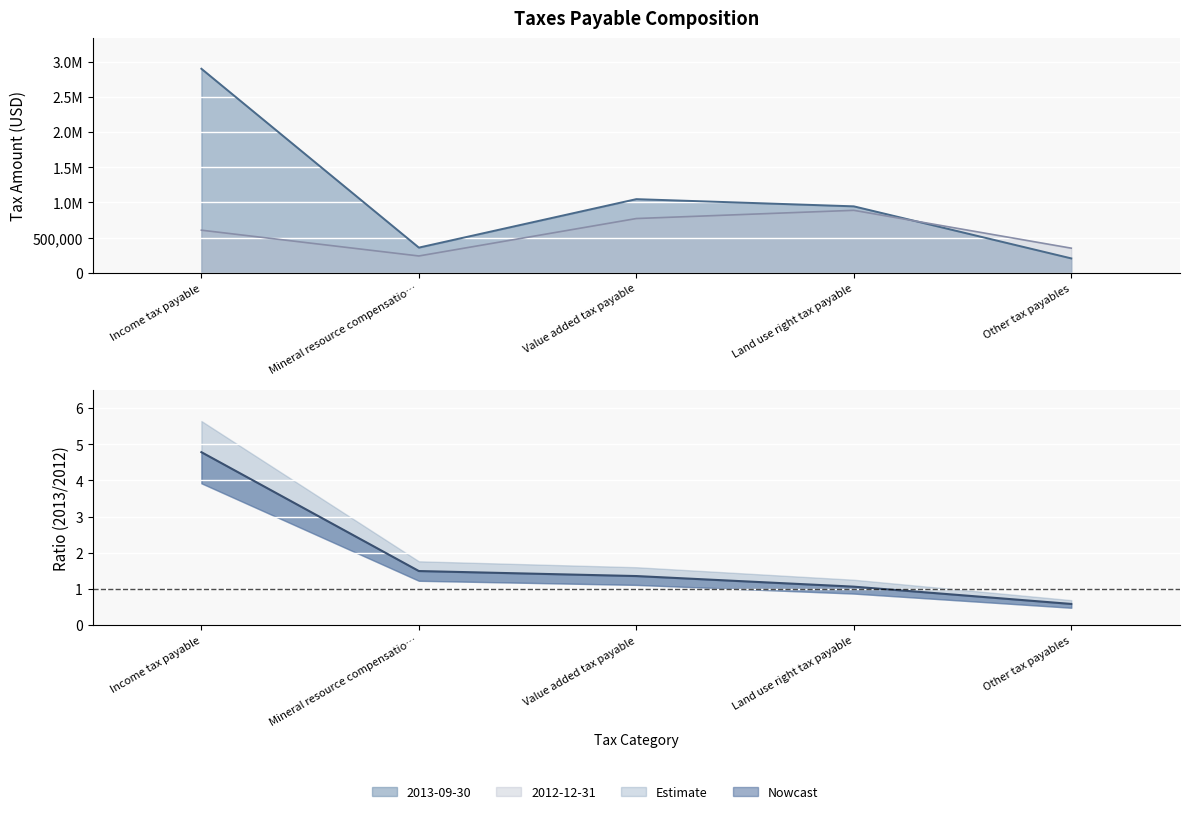

Rank the series at Land use right tax payable from lowest to highest value.

2012-12-31, 2013-09-30